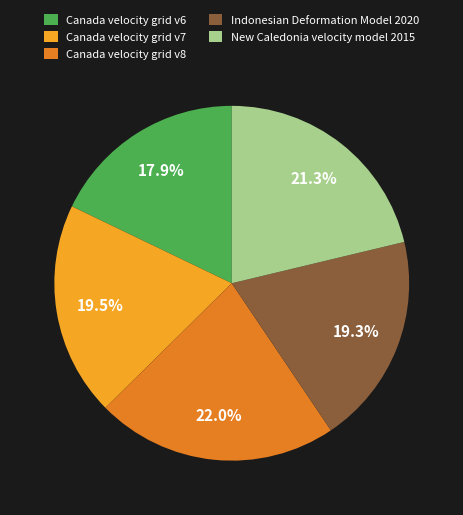

True or false: Indonesian Deformation Model 2020 accounts for 19% of the total.

True